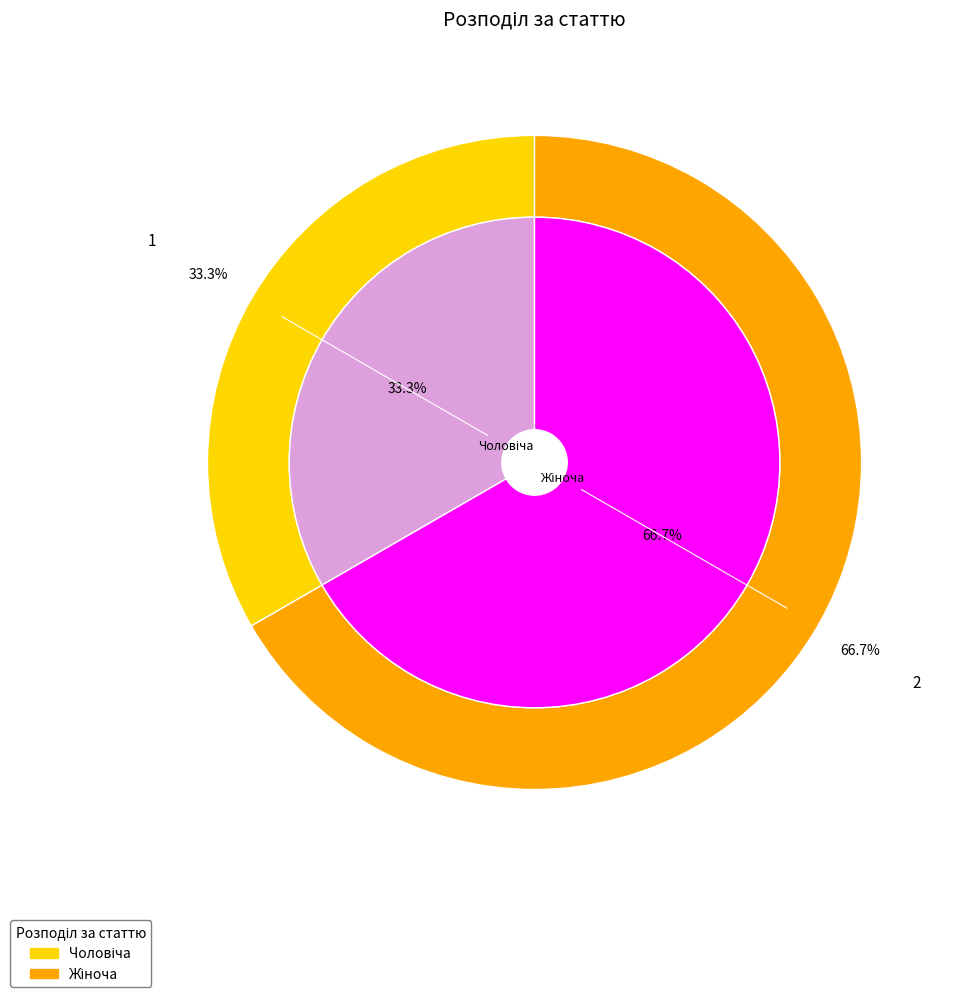

Approximately how many times larger is the value at Чоловіча compared to Жіноча?

0.5